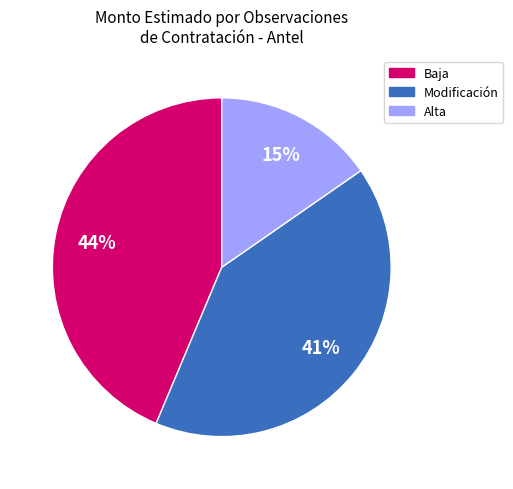

Rank the categories by value from lowest to highest.

Alta, Modificación, Baja